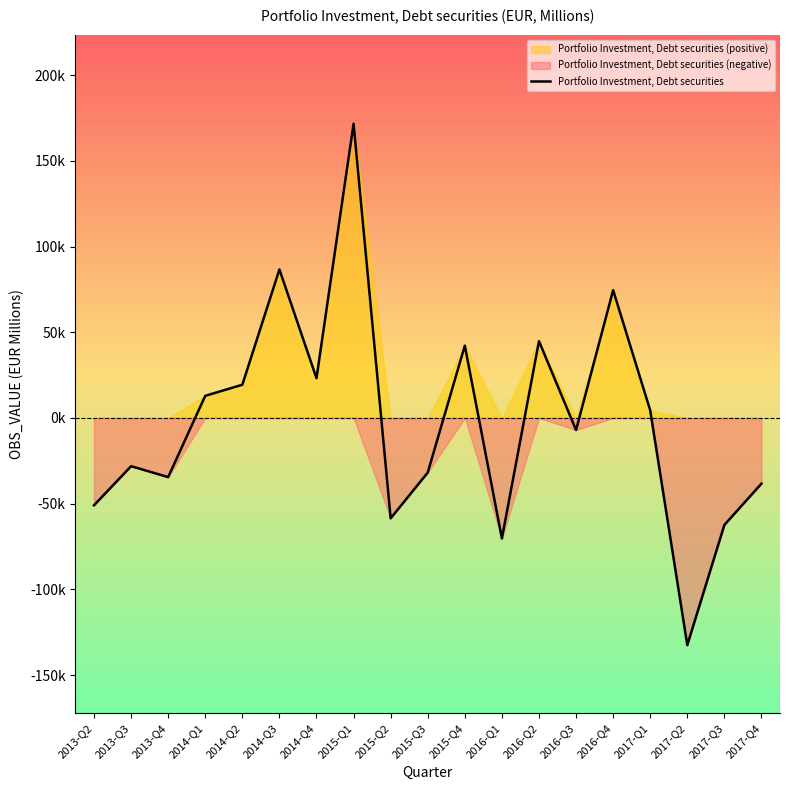

The value at 2015-Q1 is 171665.1. True or false?

True